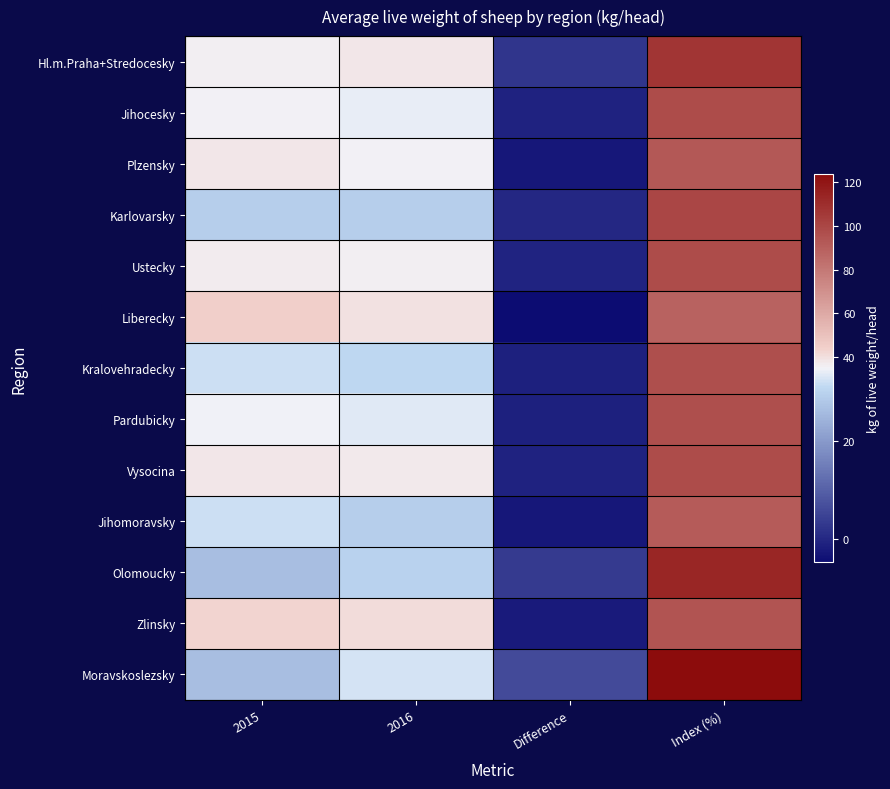

At how many categories does at least one series exceed 63?

1